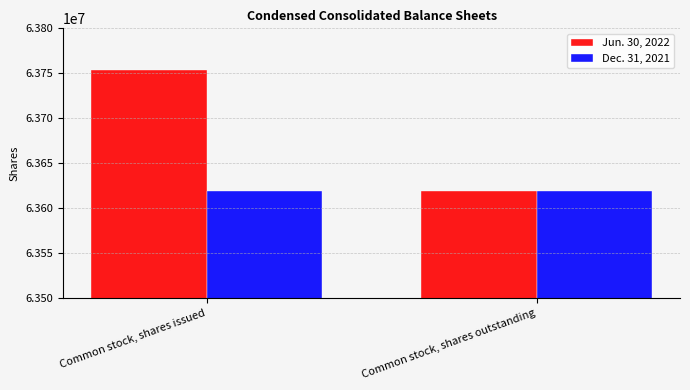

What is the value of the Dec. 31, 2021 bar at the 1st from the left?

63619140